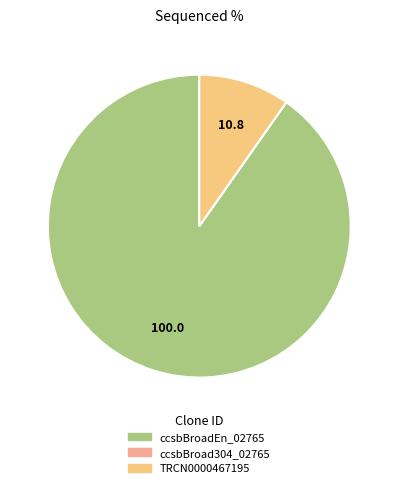

Is the sum of ccsbBroadEn_02765 and TRCN0000467195 greater than half?

Yes